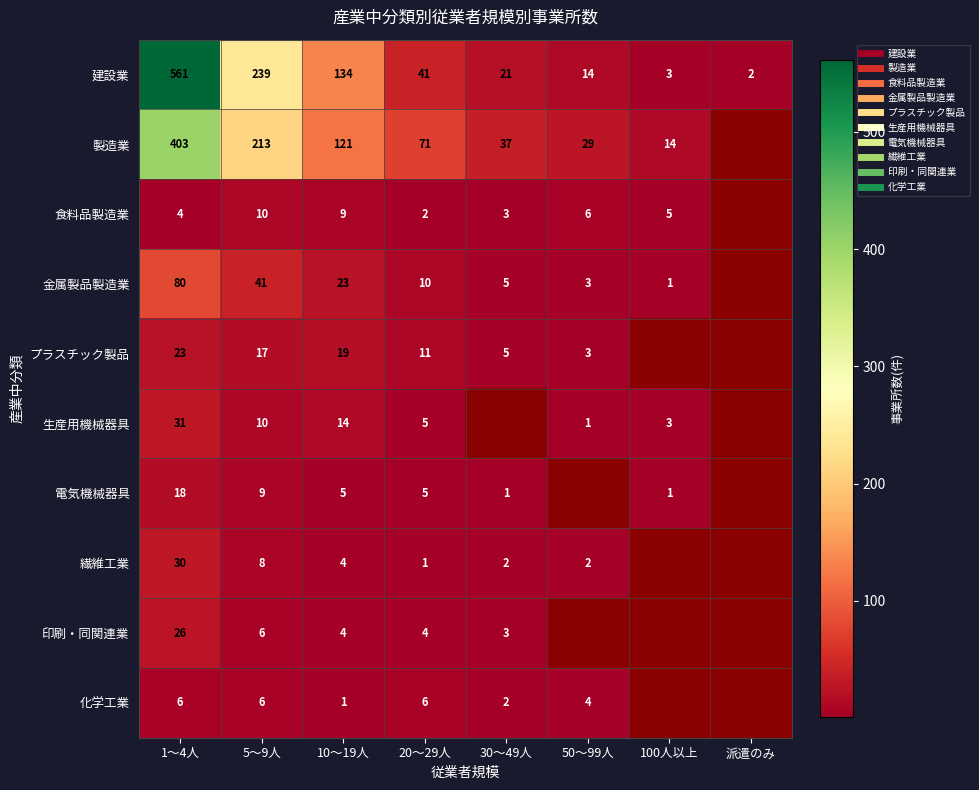

Where does the 建設業 series first go above 41?

1～4人